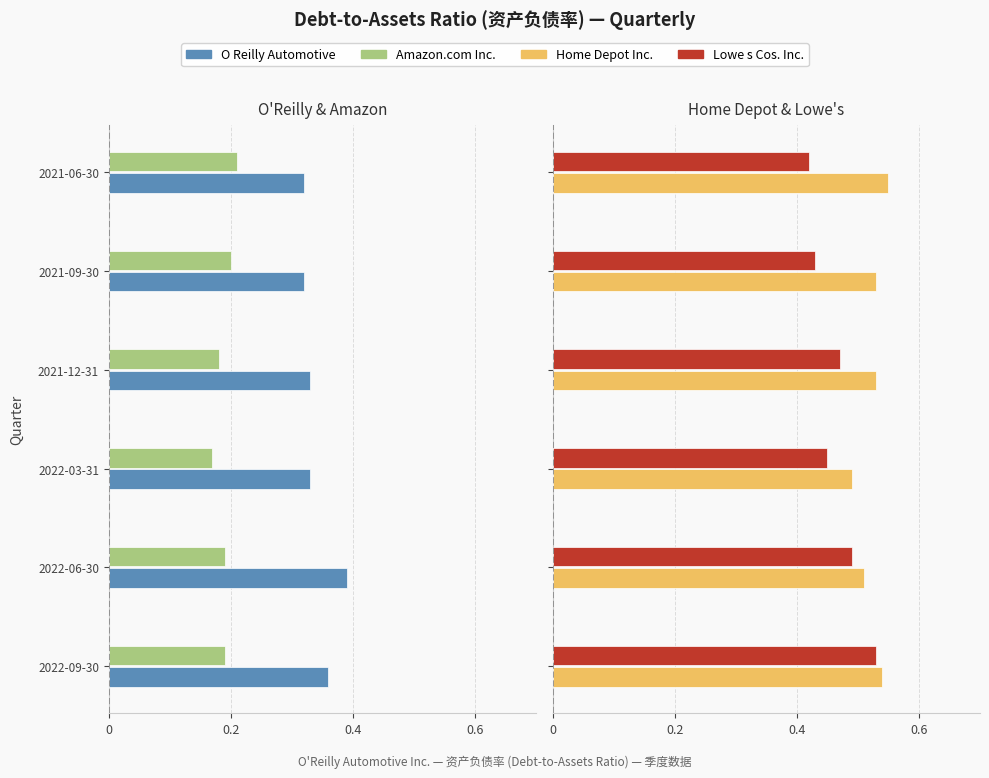

The Home Depot Inc. series shows 0.5 at 2022-09-30. True or false?

True